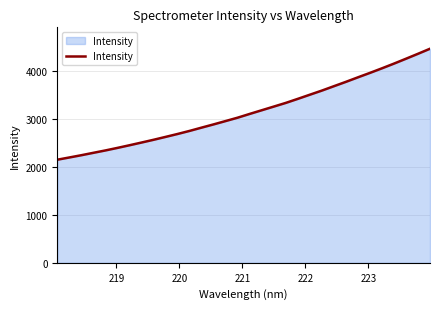

What is the difference between the maximum and minimum values?

2318.8